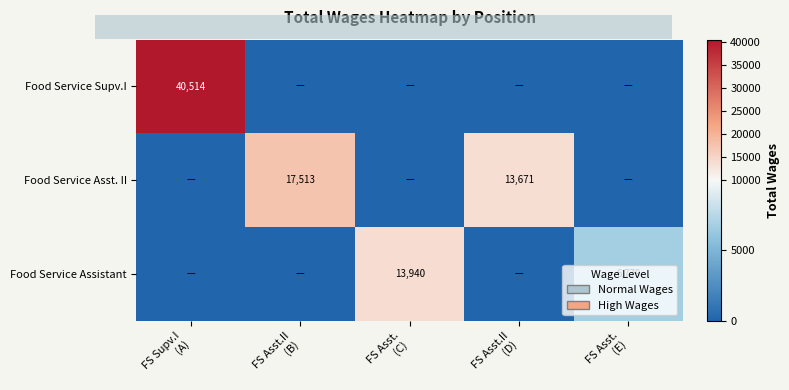

What is the spread (max minus min) of values at FS Supv.I
(A)?

40514